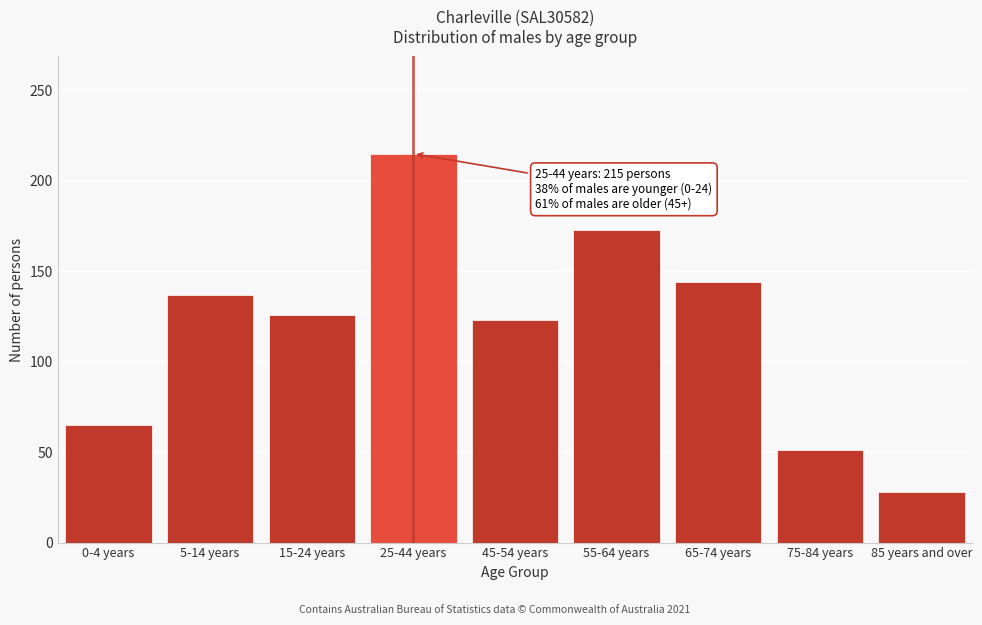

Reading left to right, extract all data points from this chart.

0-4 years=65	5-14 years=137	15-24 years=126	25-44 years=215	45-54 years=123	55-64 years=173	65-74 years=144	75-84 years=51	85 years and over=28